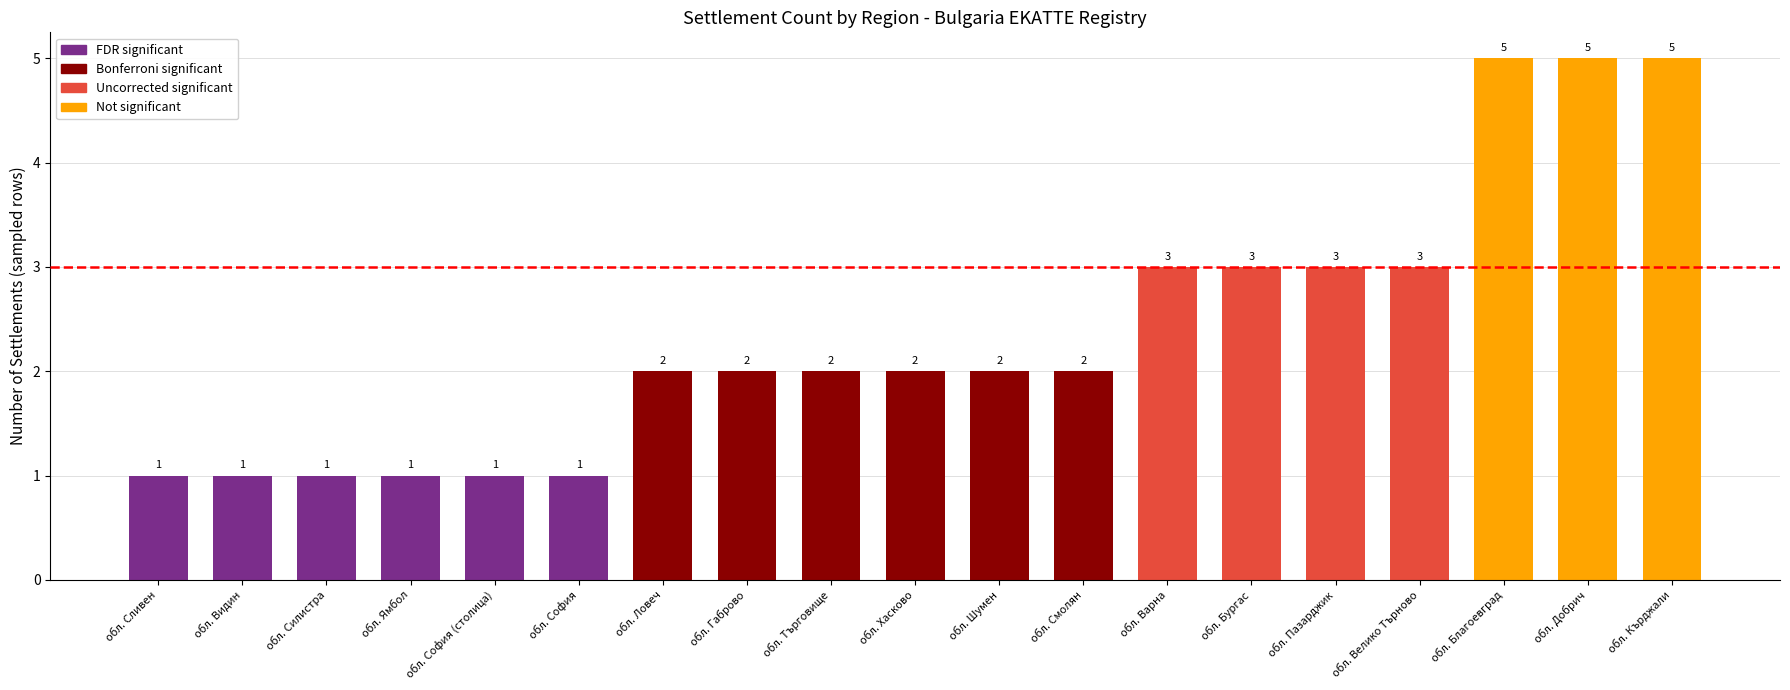

Reading left to right, transcribe all the data shown in this chart.

обл. Сливен=1	обл. Видин=1	обл. Силистра=1	обл. Ямбол=1	обл. София (столица)=1	обл. София=1	обл. Ловеч=2	обл. Габрово=2	обл. Търговище=2	обл. Хасково=2	обл. Шумен=2	обл. Смолян=2	обл. Варна=3	обл. Бургас=3	обл. Пазарджик=3	обл. Велико Търново=3	обл. Благоевград=5	обл. Добрич=5	обл. Кърджали=5